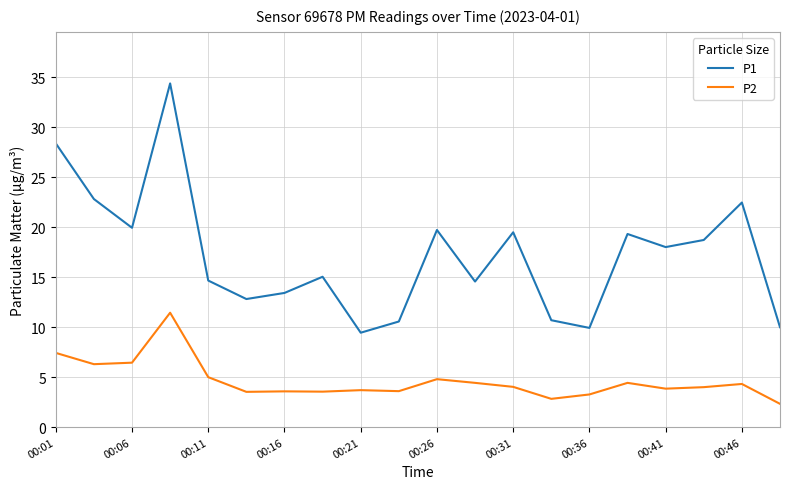

Does the chart display data point markers on the line(s)?

No